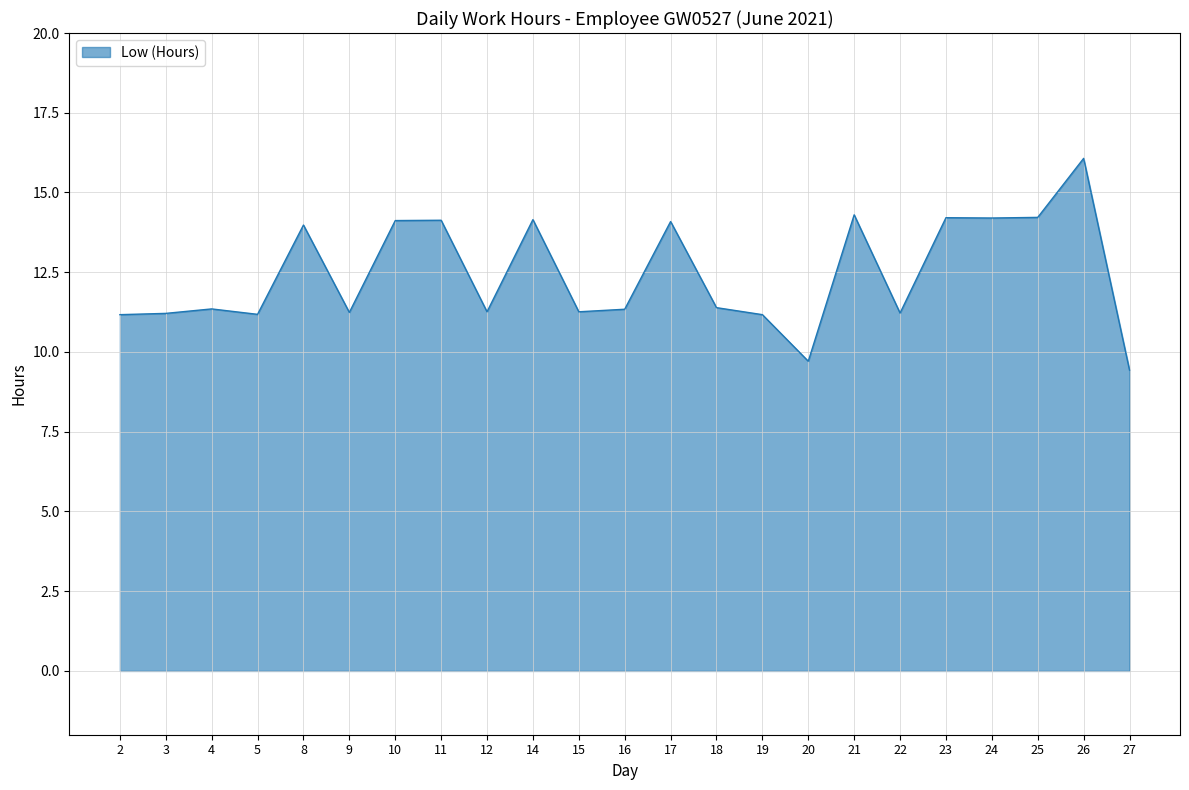

Between 19 and 25, which is larger?

25